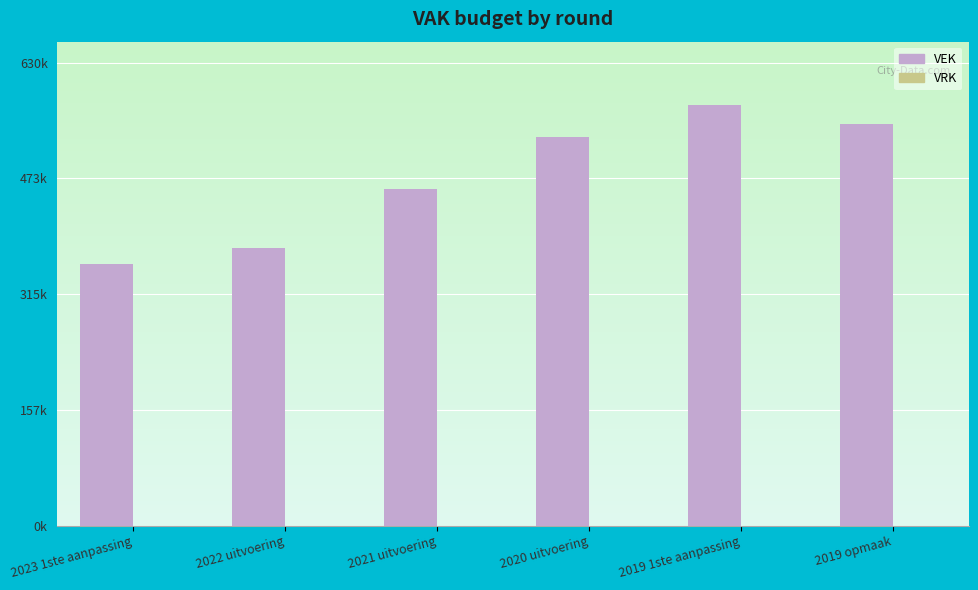

Reading left to right, list all the values displayed in this chart.

VEK: 2023 1ste aanpassing=356797	2022 uitvoering=378193	2021 uitvoering=458323	2020 uitvoering=529342	2019 1ste aanpassing=573479	2019 opmaak=547370
VRK: 2023 1ste aanpassing=0	2022 uitvoering=0	2021 uitvoering=0	2020 uitvoering=0	2019 1ste aanpassing=0	2019 opmaak=0